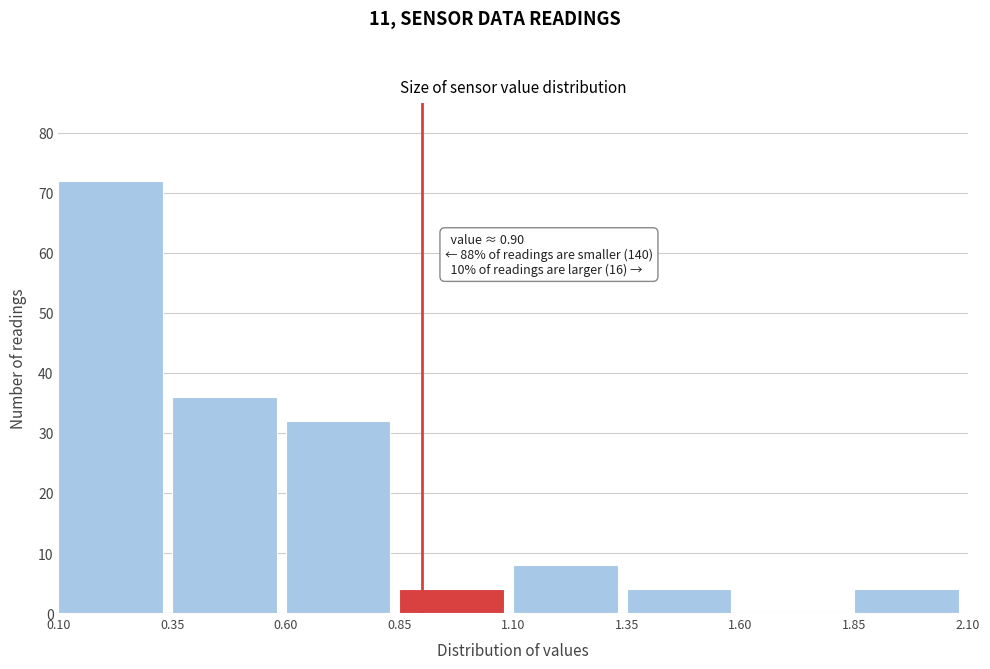

Which range on the x-axis has the tallest bar?

0.10 to 0.35